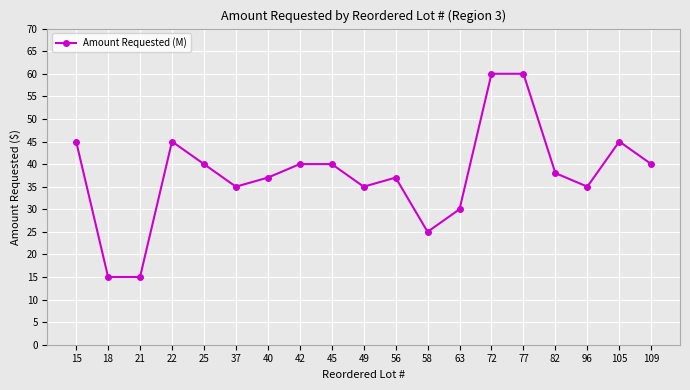

What is the greatest value displayed?

60